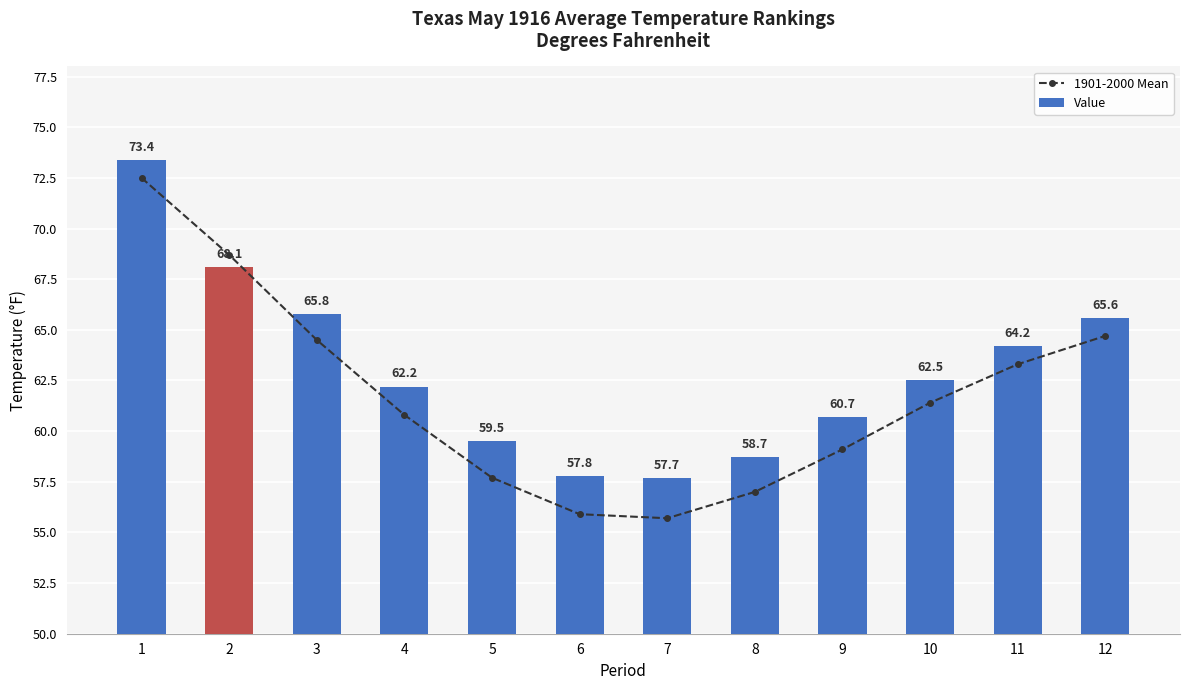

Where is 1901-2000 Mean nearest to the value 64?

3